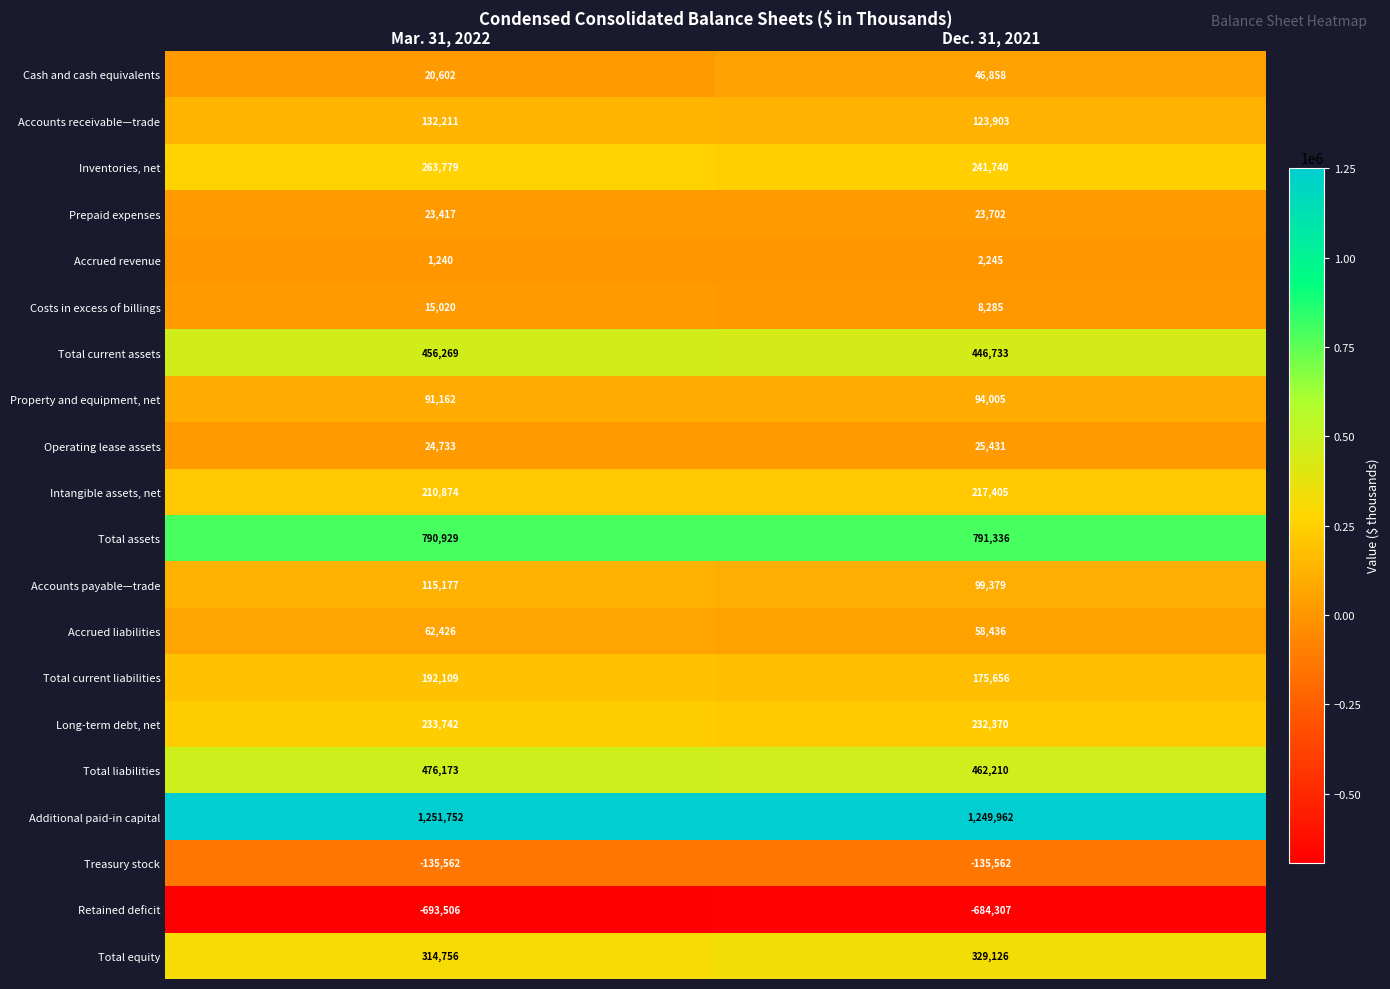

Between Mar. 31, 2022 and Dec. 31, 2021, which series saw the biggest shift?

Cash and cash equivalents